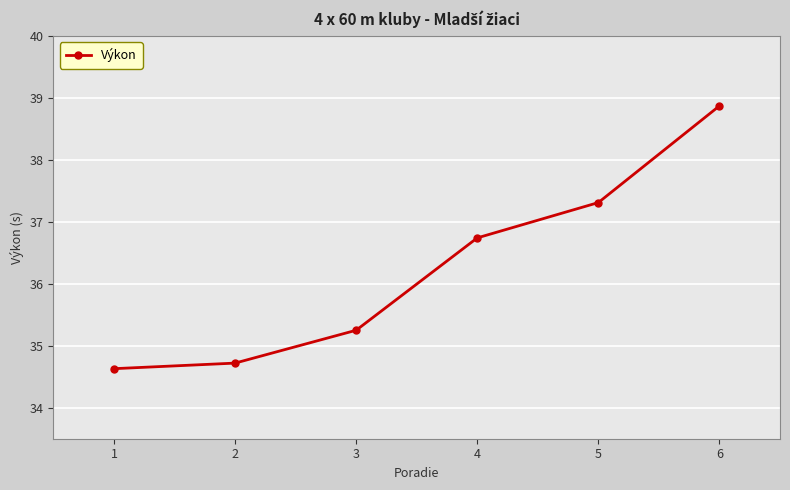

The value at 2 is 54.9. True or false?

False